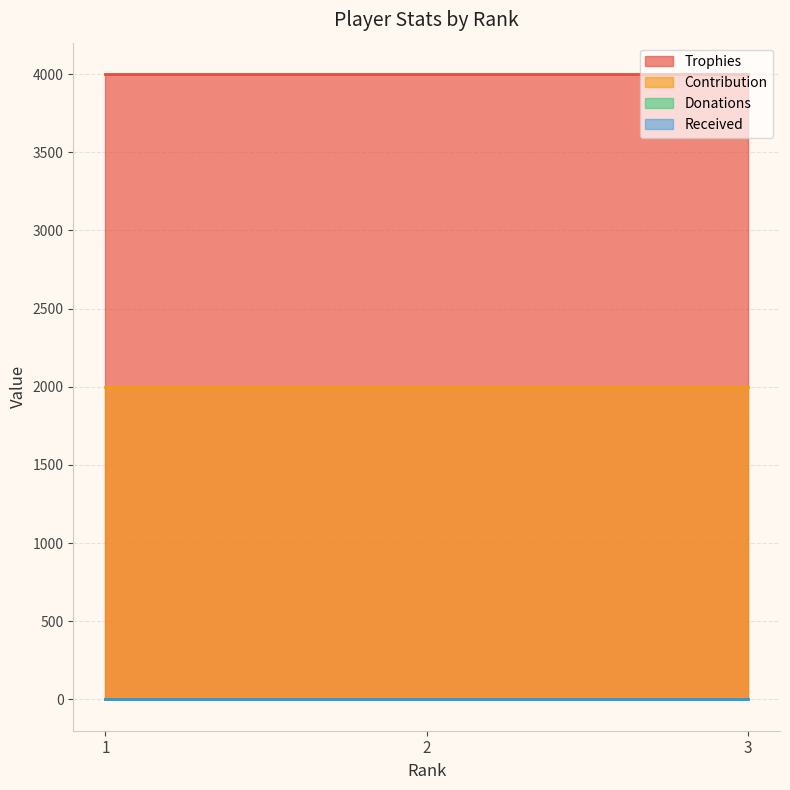

Which category has the lowest value in the Trophies series?

1